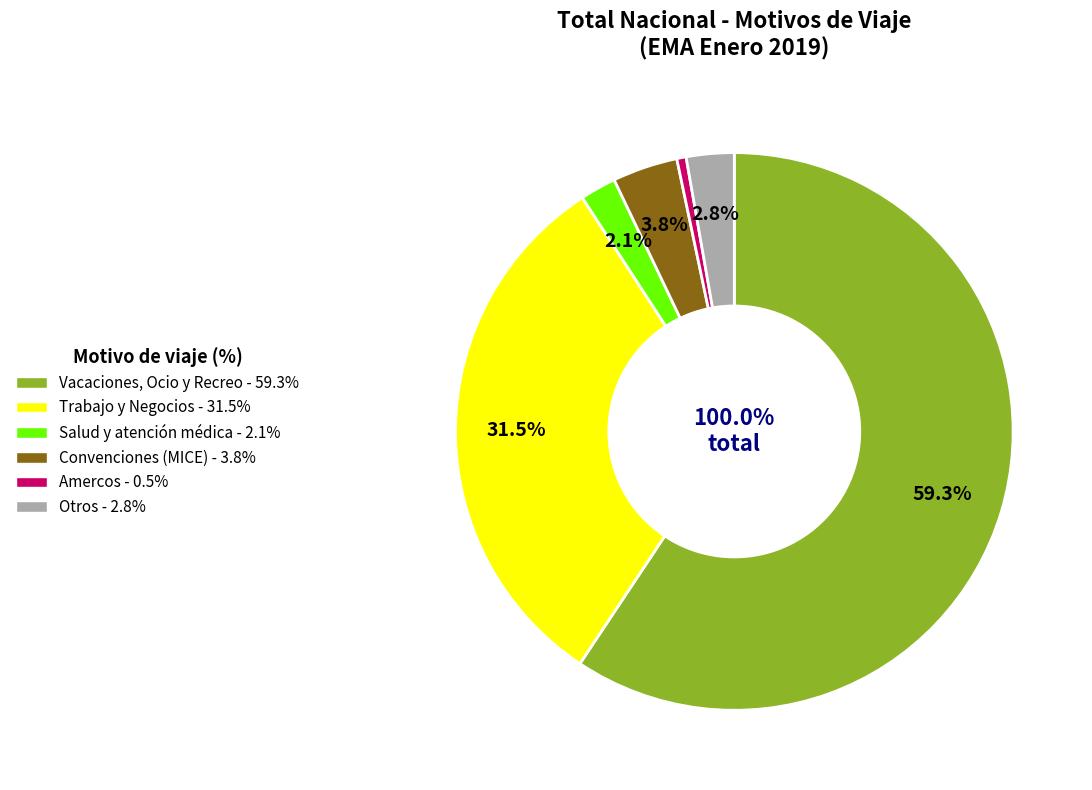

What is the total percentage of Amercos and Convenciones (MICE)?

4.3%